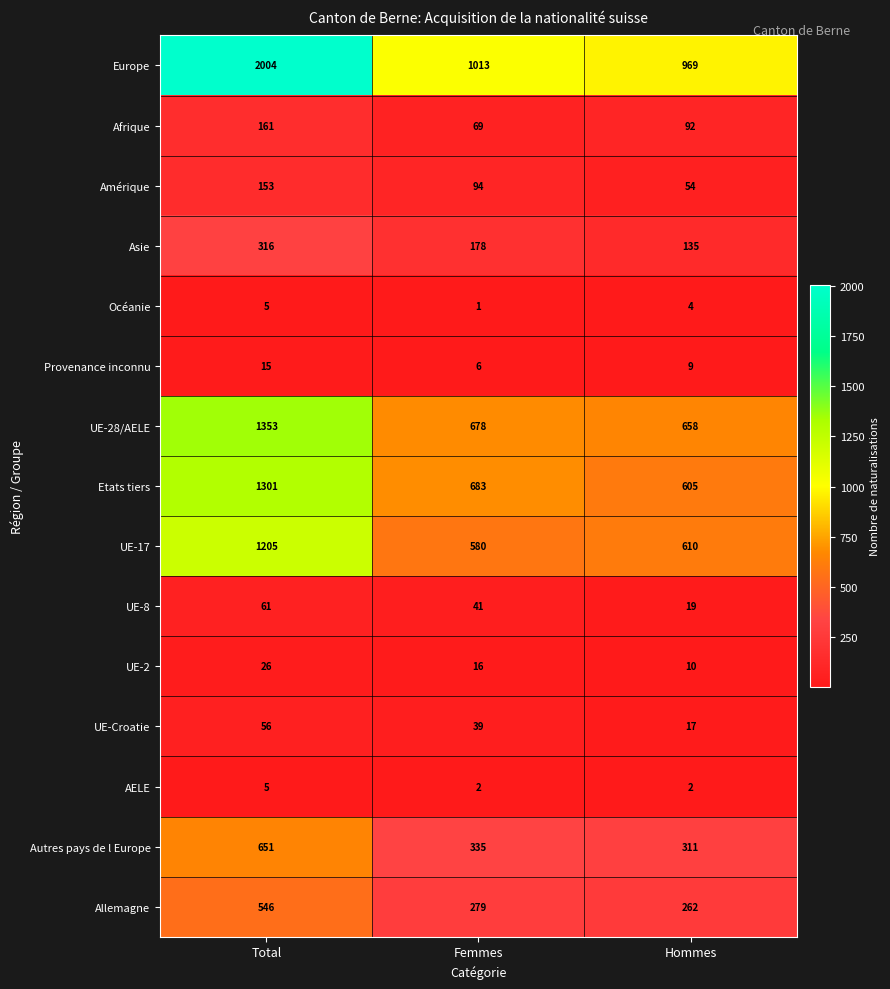

At Femmes, list the series in order from smallest to largest.

Océanie, AELE, Provenance inconnu, UE-2, UE-Croatie, UE-8, Afrique, Amérique, Asie, Allemagne, Autres pays de l Europe, UE-17, UE-28/AELE, Etats tiers, Europe